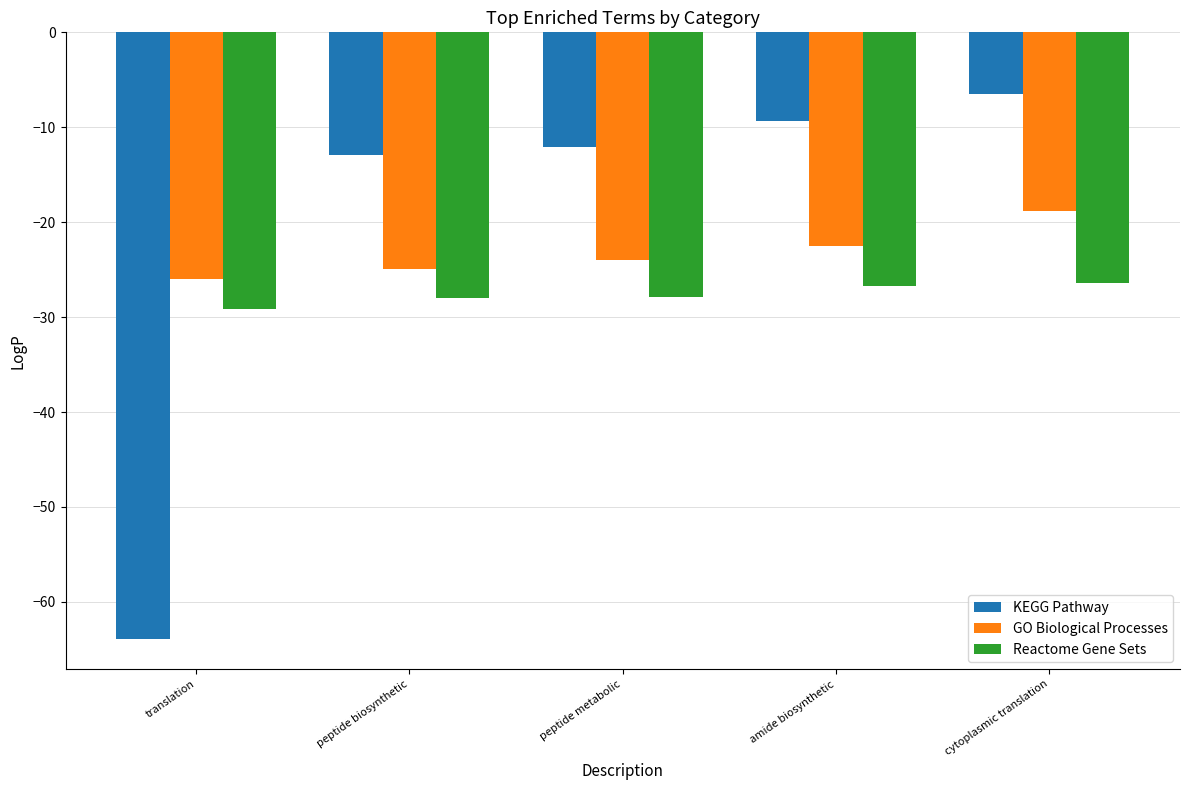

Reading left to right, list all the values displayed in this chart.

KEGG Pathway: -63.9	-12.9	-12.0	-9.3	-6.5
GO Biological Processes: -26.0	-24.9	-24.0	-22.5	-18.9
Reactome Gene Sets: -29.2	-27.9	-27.9	-26.7	-26.4